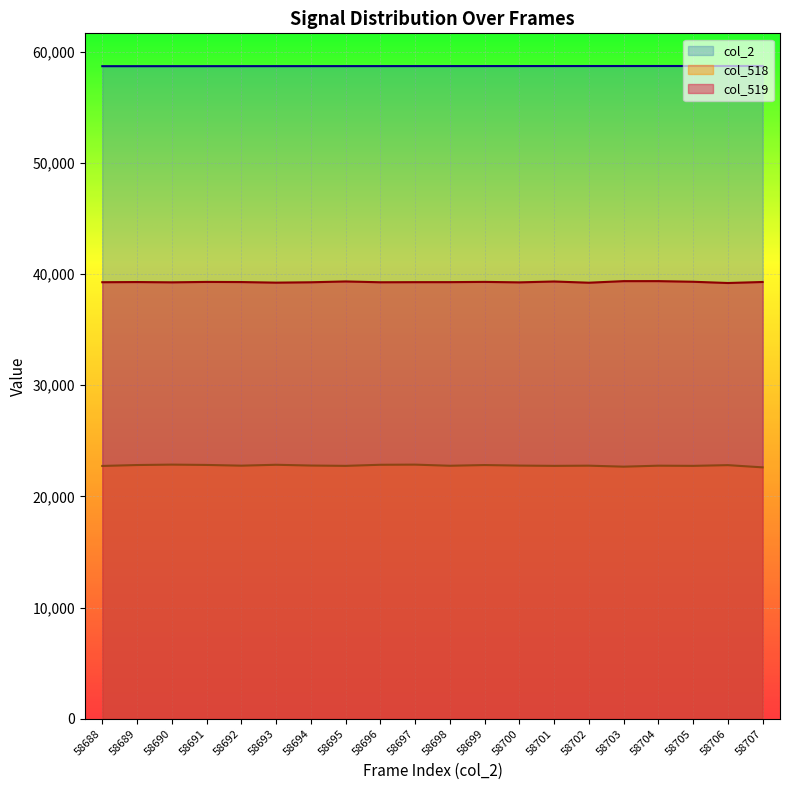

Reading left to right, extract all data points from this chart.

col_2: 58688=58688	58689=58689	58690=58690	58691=58691	58692=58692	58693=58693	58694=58694	58695=58695	58696=58696	58697=58697	58698=58698	58699=58699	58700=58700	58701=58701	58702=58702	58703=58703	58704=58704	58705=58705	58706=58706	58707=58707
col_518: 58688=22734	58689=22817	58690=22854	58691=22825	58692=22760	58693=22840	58694=22771	58695=22742	58696=22840	58697=22853	58698=22752	58699=22815	58700=22767	58701=22742	58702=22759	58703=22670	58704=22758	58705=22742	58706=22807	58707=22607
col_519: 58688=39259	58689=39275	58690=39249	58691=39286	58692=39274	58693=39221	58694=39254	58695=39328	58696=39255	58697=39265	58698=39266	58699=39288	58700=39246	58701=39324	58702=39215	58703=39356	58704=39357	58705=39300	58706=39188	58707=39280